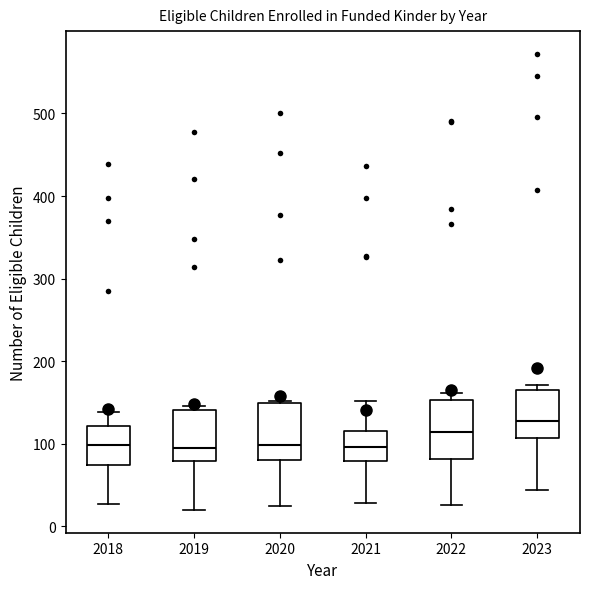

Reading left to right, transcribe this box plot: for each box, give where its median line is, the range the box spans, and where its two whiskers end, as read against the y-axis. The values are not printed on the chart, so give them approximately, as read against the axis.

2018: median 100, box 70 to 120, whiskers 30 to 140
2019: median 100, box 80 to 140, whiskers 20 to 150
2020: median 100, box 80 to 150, whiskers 30 to 150
2021: median 100, box 80 to 120, whiskers 30 to 150
2022: median 110, box 80 to 150, whiskers 30 to 160
2023: median 130, box 110 to 170, whiskers 40 to 170 (just above the box's upper edge)